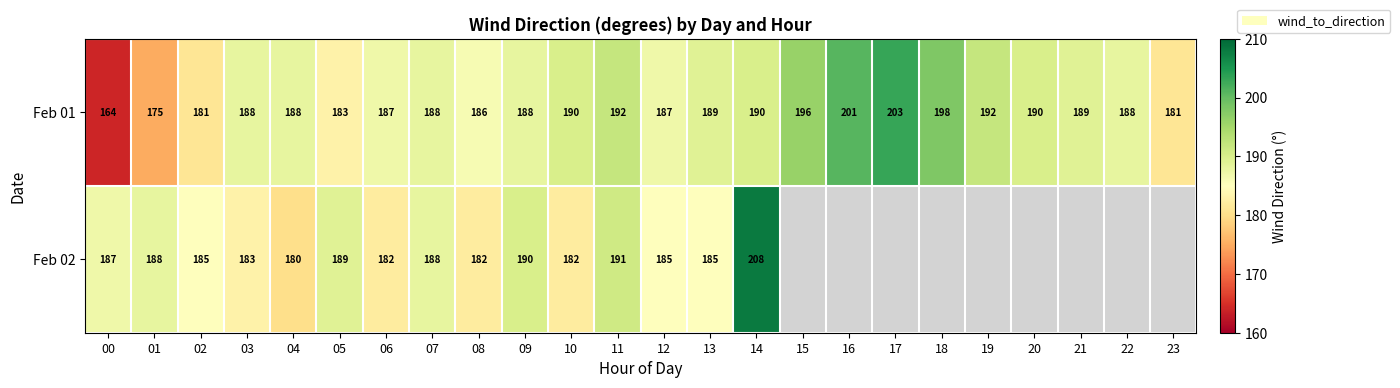

True or false: Feb 01 has a value of 186 at 08.

True